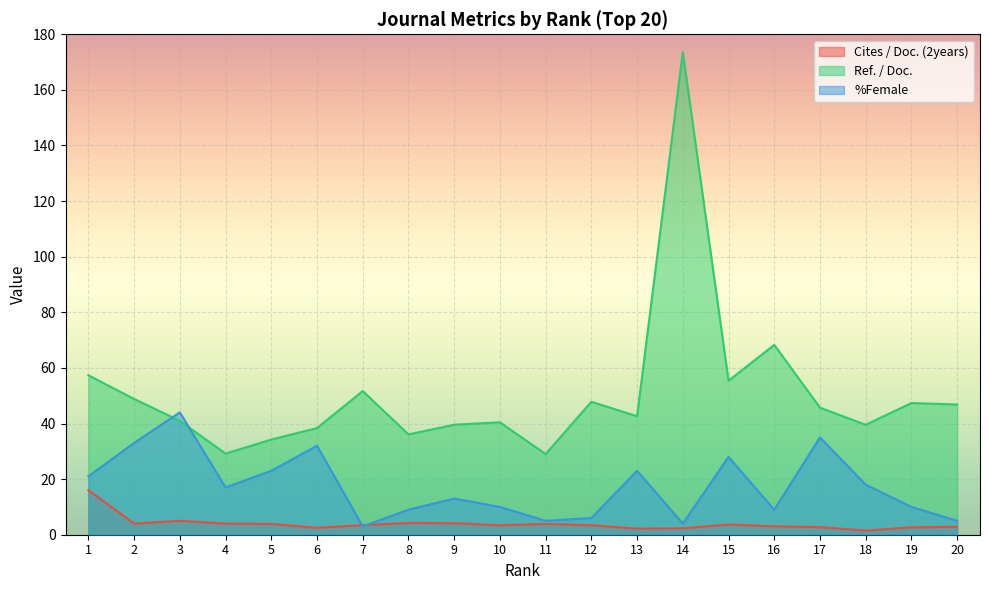

List the series in order of their peak value, lowest first.

Cites / Doc. (2years), %Female, Ref. / Doc.